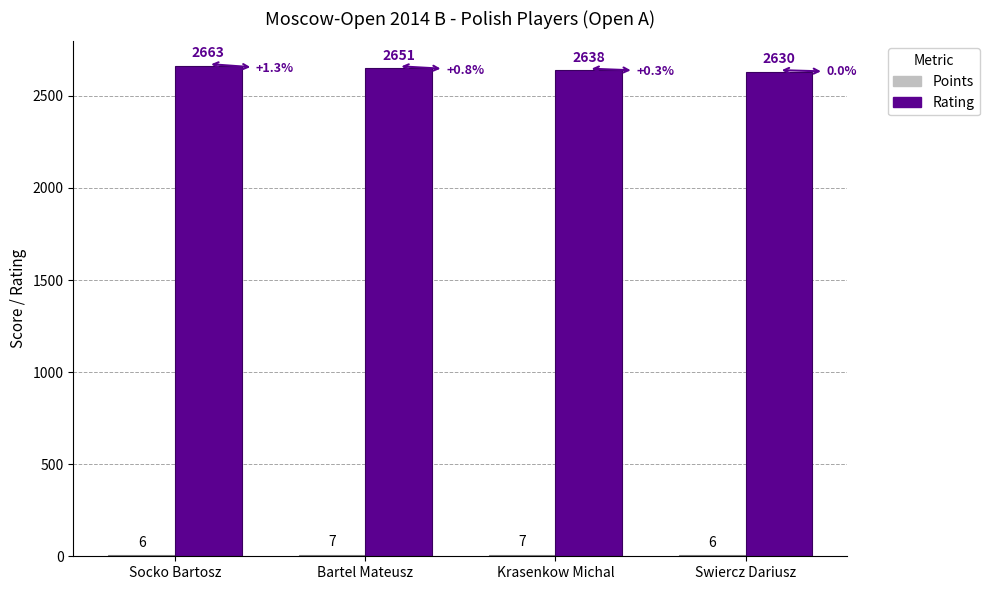

At which category is the sum across all series the highest?

Socko Bartosz